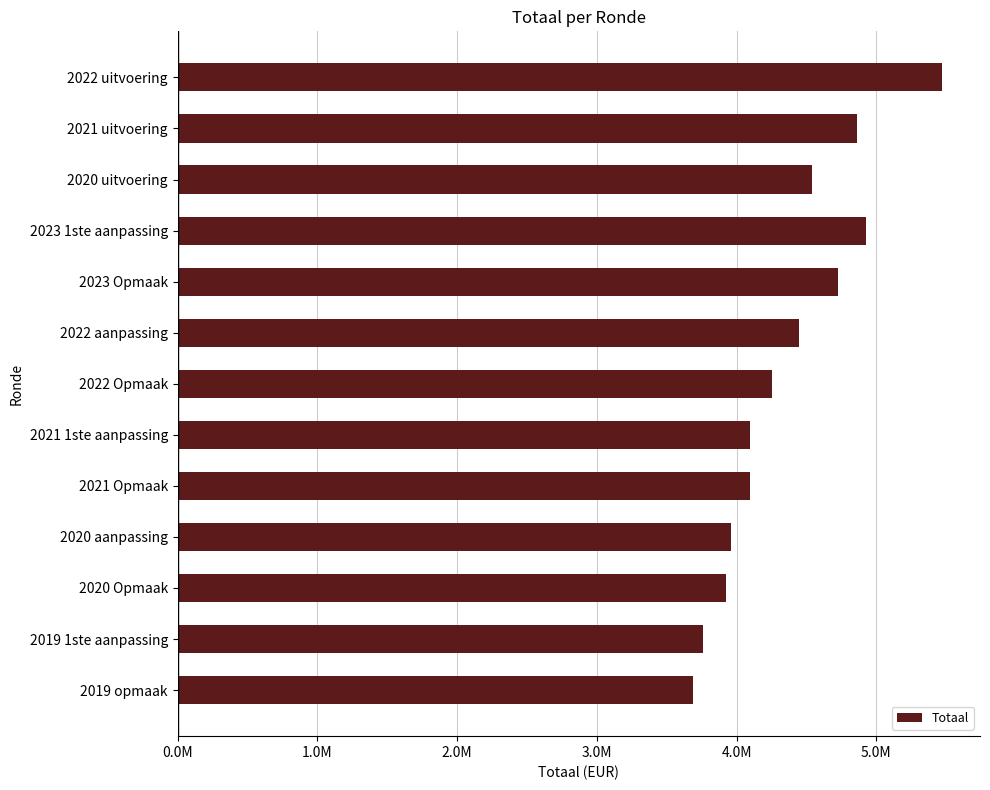

What is the sum of all values?

56759598